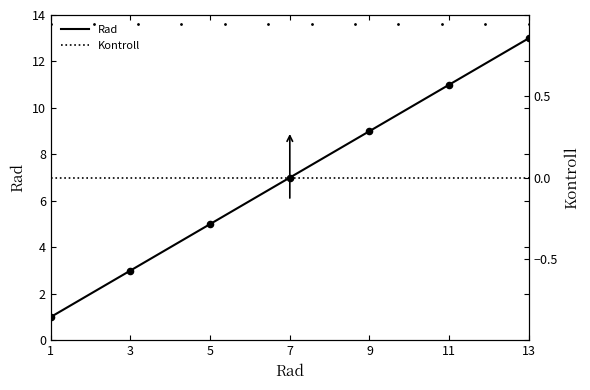

What is the change in value from 3 to 10?

+7